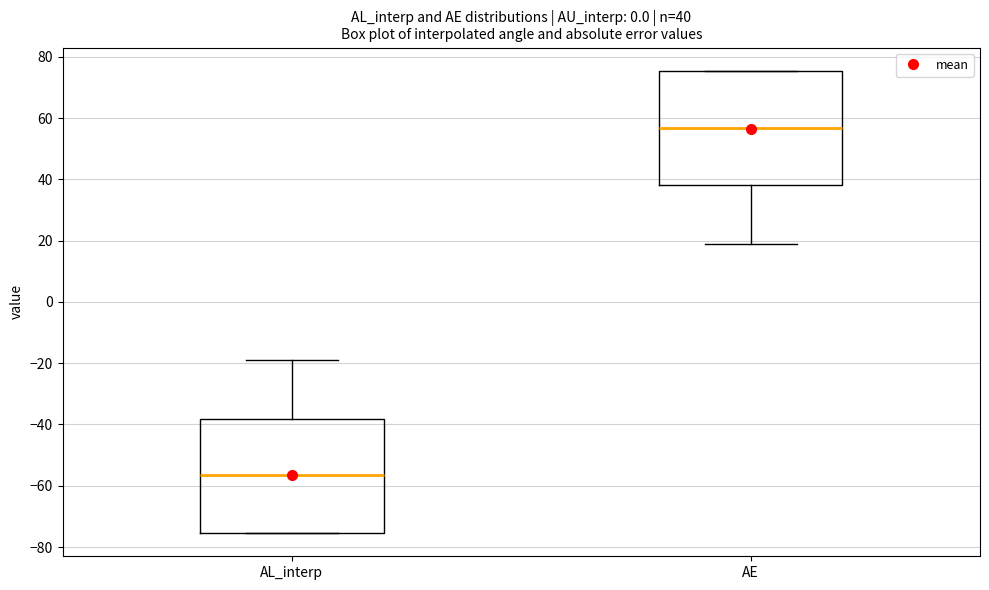

Which box's median line is the lowest?

AL_interp